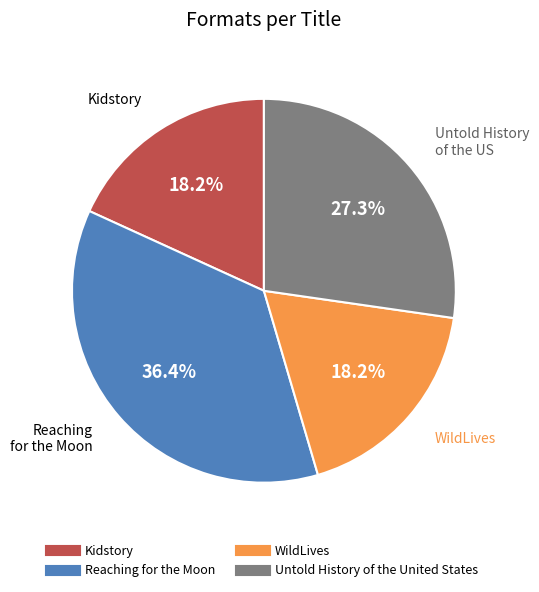

To the nearest percent, what percentage of the pie is Untold History of the United States?

27%